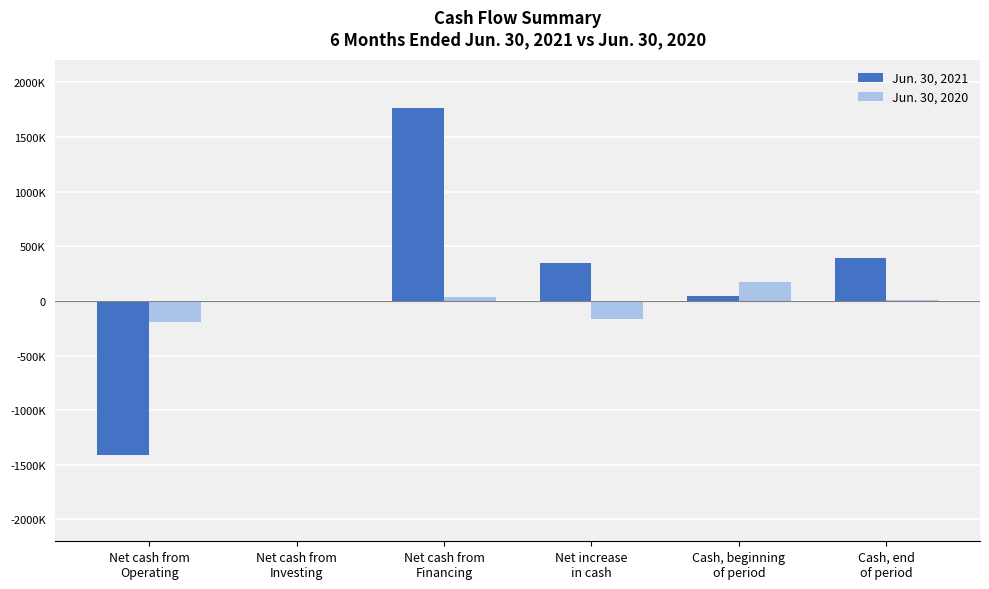

The value of Jun. 30, 2020 at Net cash from
Investing is 0. True or false?

True